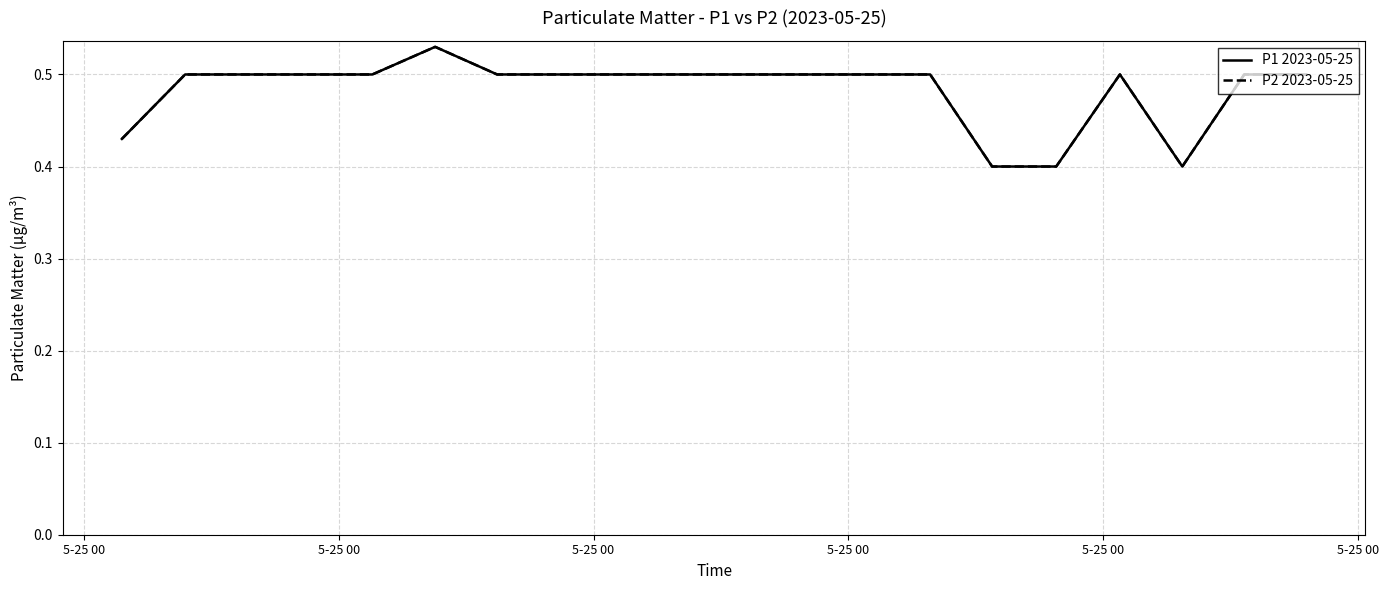

Does the chart have visible grid lines?

Yes